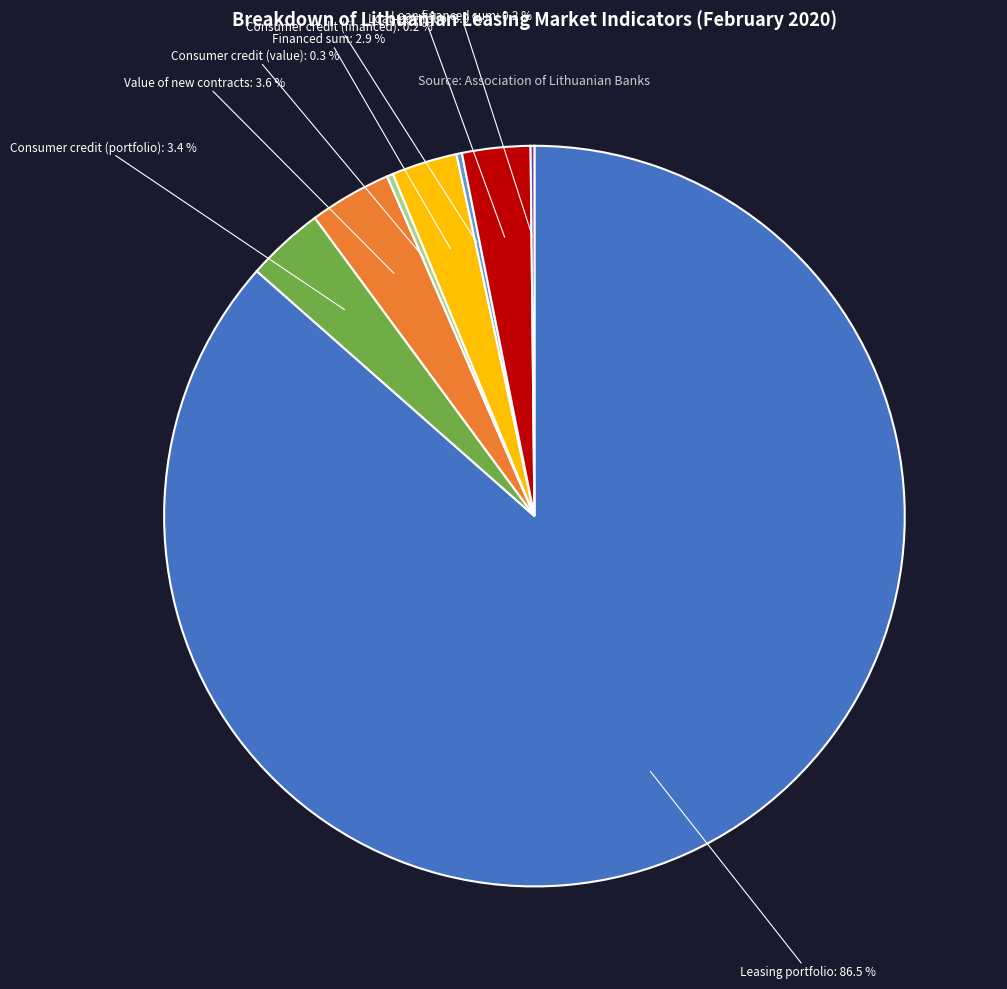

Combined, do Consumer credit (portfolio) and Loan portfolio account for over 50%?

No